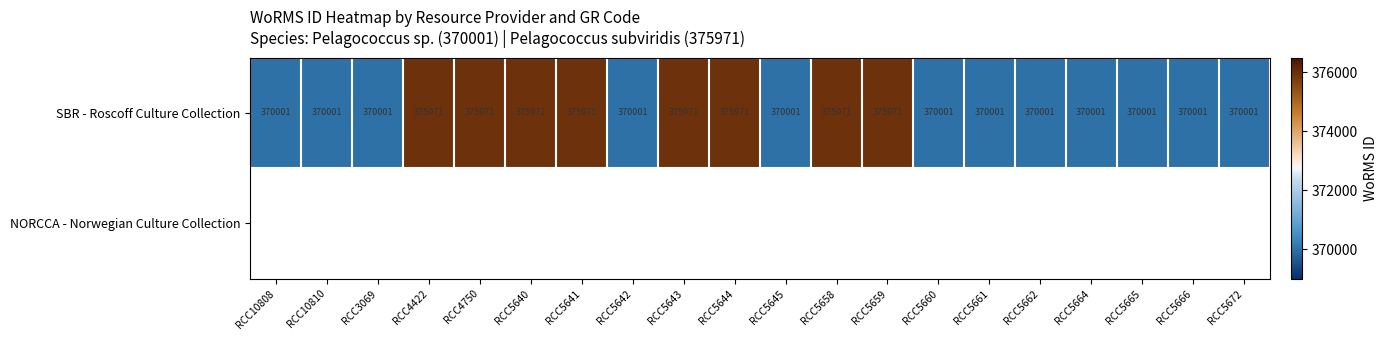

True or false: SBR - Roscoff Culture Collection has a value of 370001 at RCC5661.

True